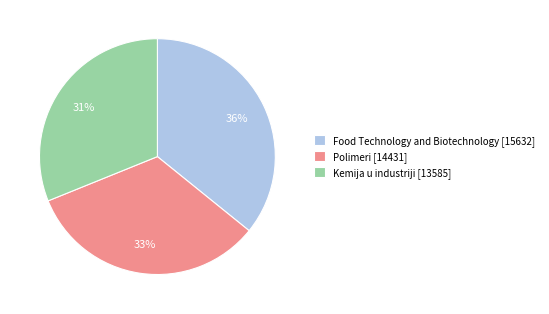

How many slices are in this pie chart?

3